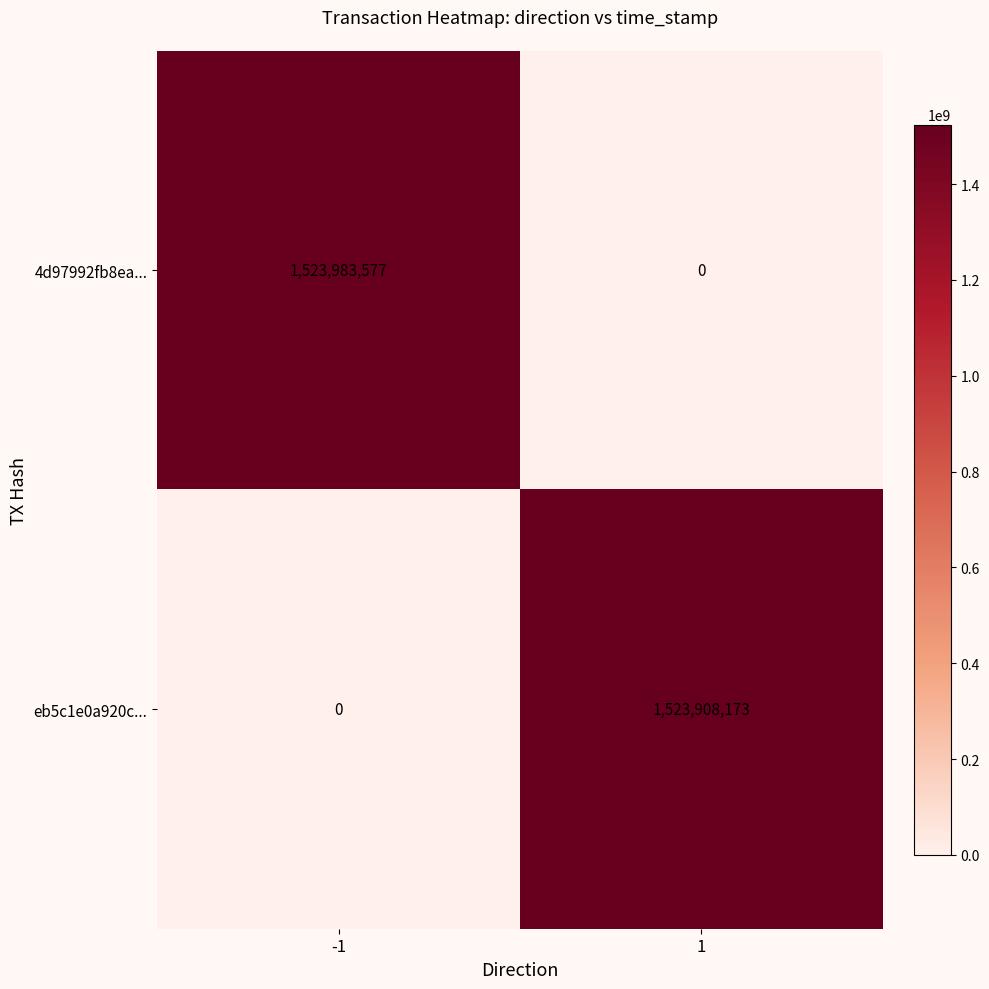

The 4d97992fb8ea... series shows 0 at 1. True or false?

True